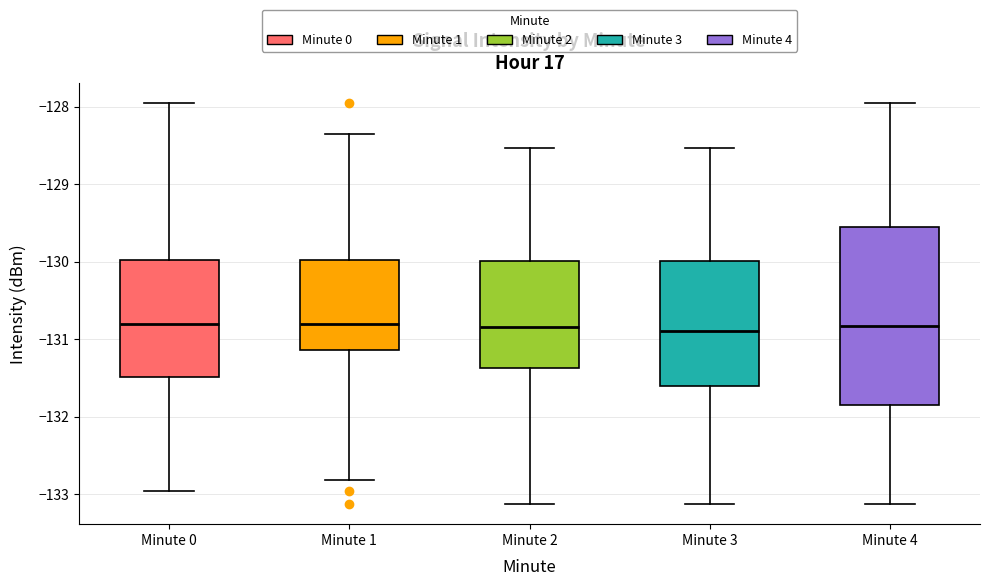

Reading left to right, transcribe this box plot: for each box, give where its median line is, the range the box spans, and where its two whiskers end, as read against the y-axis. The values are not printed on the chart, so give them approximately, as read against the axis.

Minute 0: median -130.8, box -131.5 to -130.0, whiskers -133.0 to -128.0
Minute 1: median -130.8, box -131.1 to -130.0, whiskers -132.8 to -128.4
Minute 2: median -130.8, box -131.4 to -130.0, whiskers -133.1 to -128.5
Minute 3: median -130.9, box -131.6 to -130.0, whiskers -133.1 to -128.5
Minute 4: median -130.8, box -131.9 to -129.6, whiskers -133.1 to -128.0